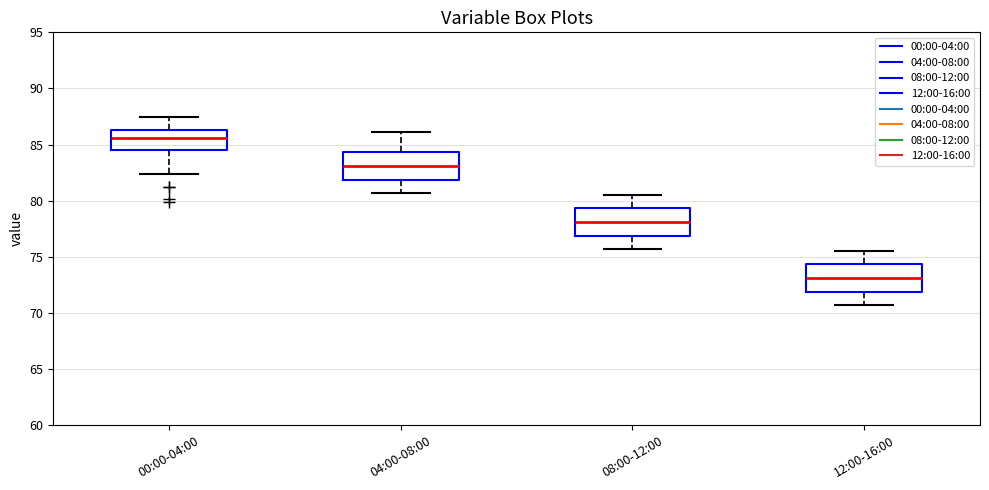

Where does the lower whisker of the box for 12:00-16:00 end on the y-axis? The values are not printed on the chart, so give them approximately, as read against the axis.

70.5